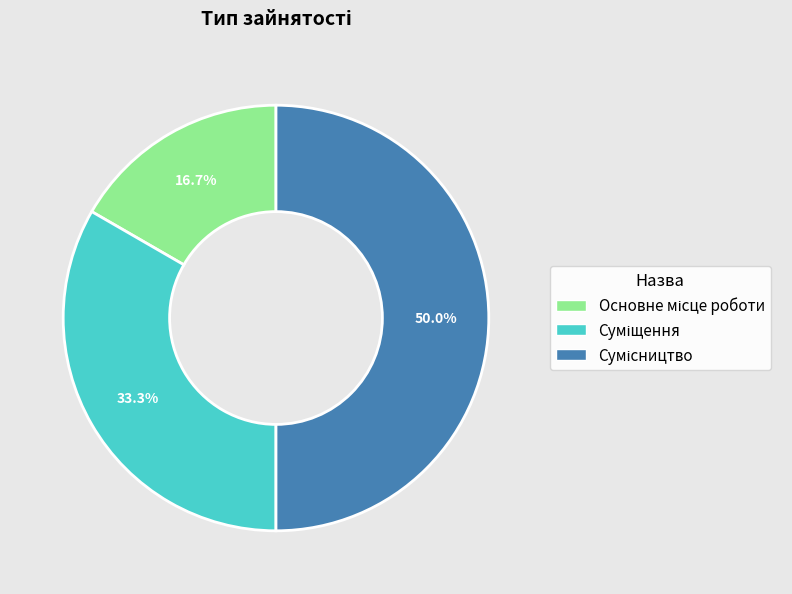

How many slices are in this pie chart?

3